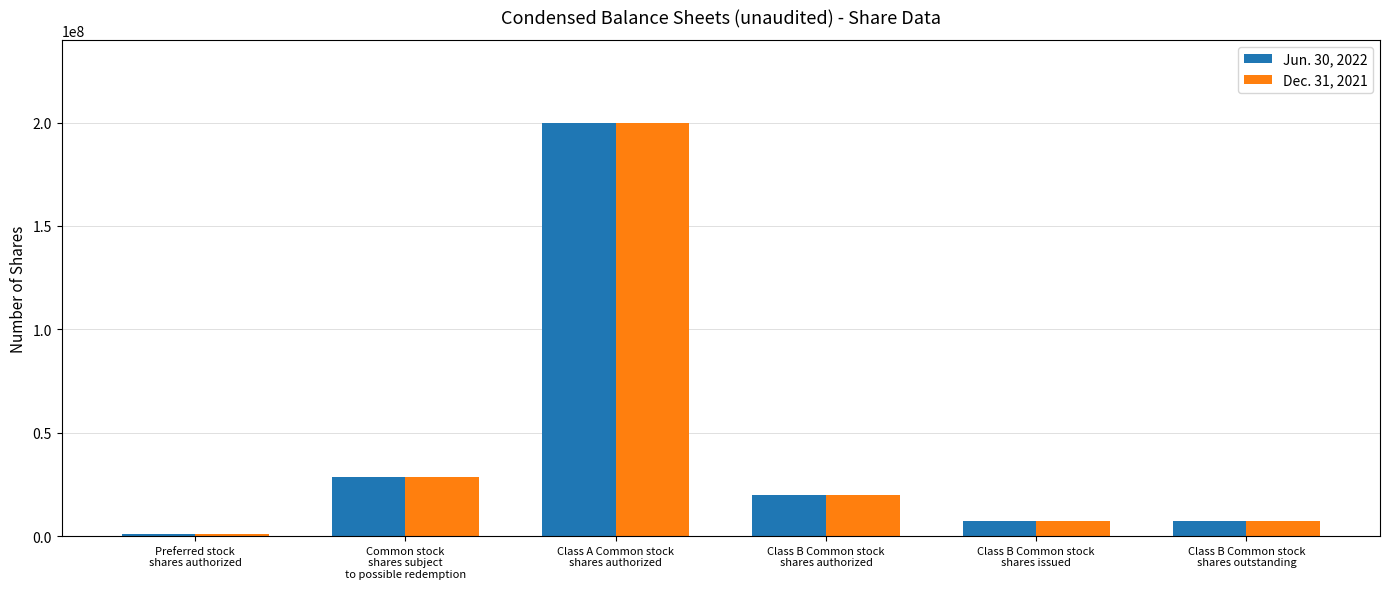

At which category is the sum across all series the highest?

Class A Common stock
shares authorized